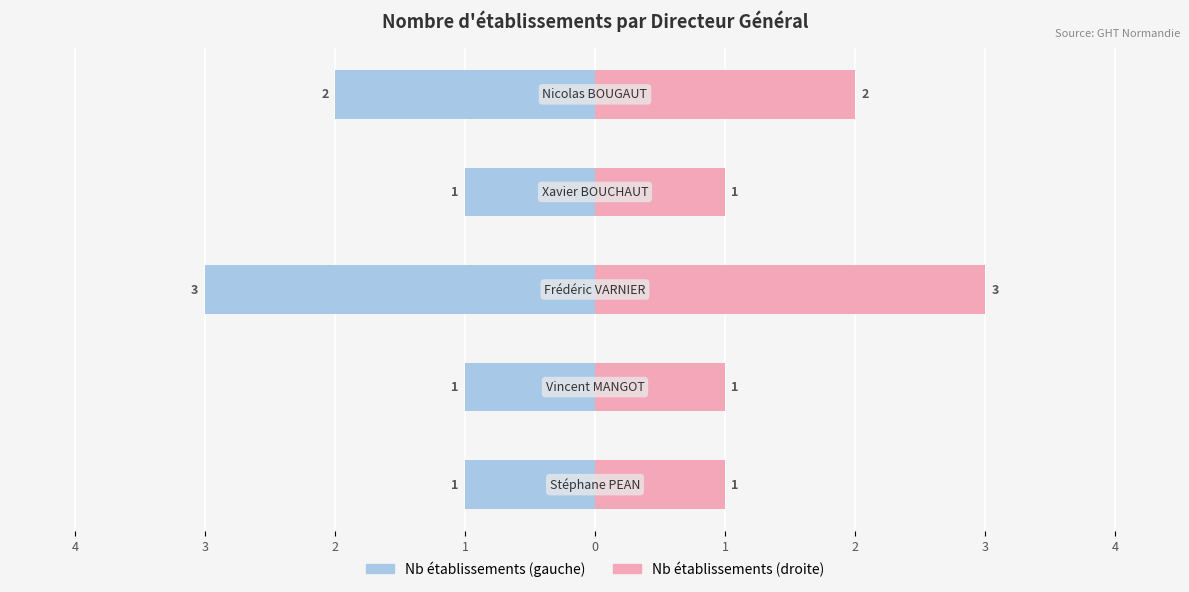

The value of Nb établissements at 2 is 3. True or false?

True